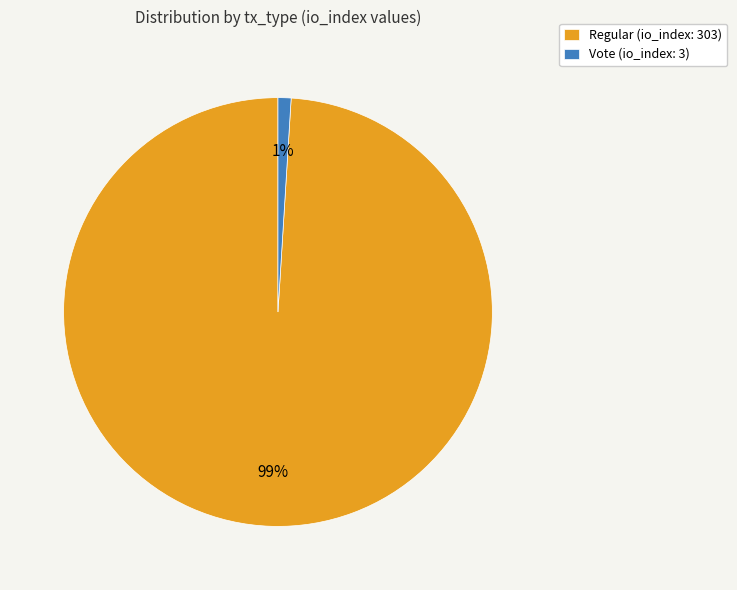

Does Vote (io_index: 3) account for over 50% of the chart?

No